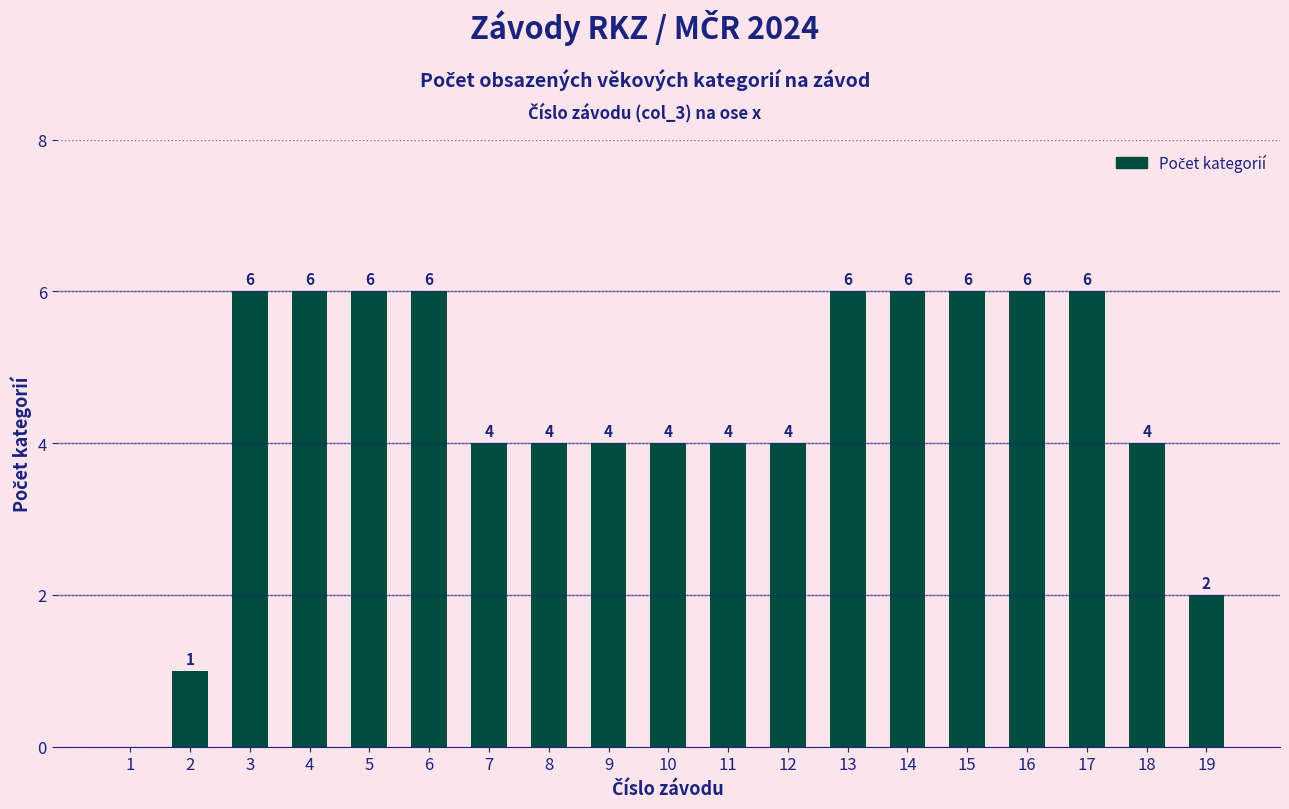

The chart shows a value of 2 at 3. True or false?

False